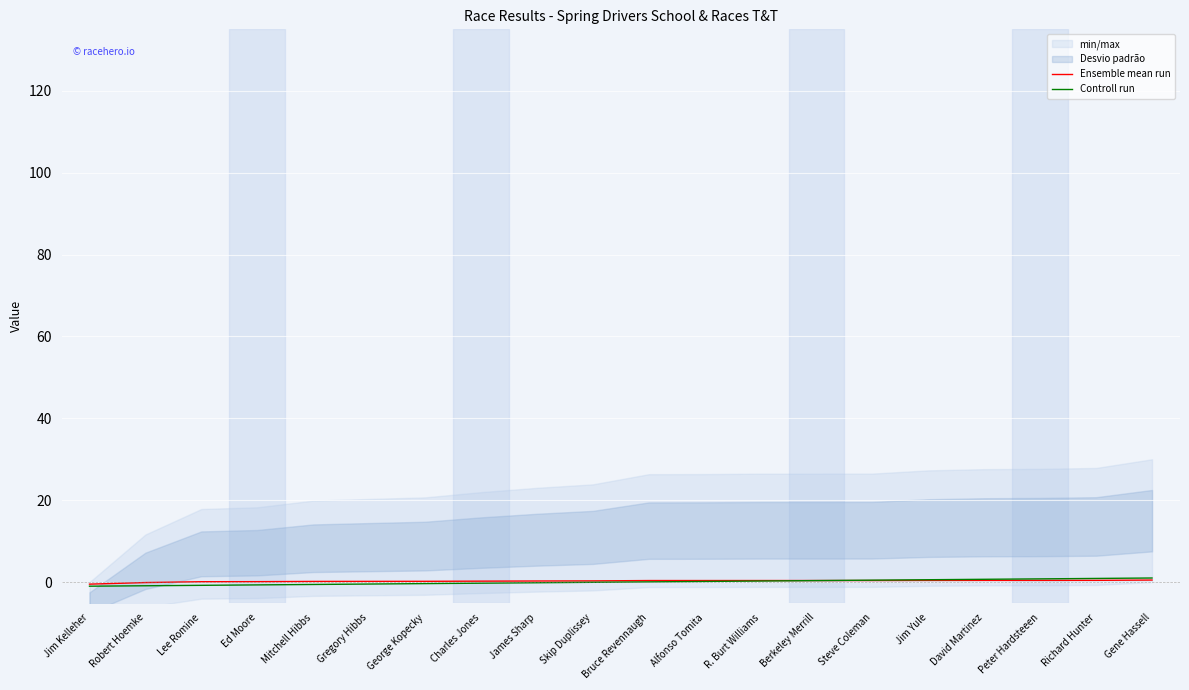

Reading left to right, extract all data points from this chart.

Ensemble mean run: Jim Kelleher=-0.5	Robert Hoemke=-0.1	Lee Romine=0.1	Ed Moore=0.1	Mitchell Hibbs=0.2	Gregory Hibbs=0.2	George Kopecky=0.2	Charles Jones=0.2	James Sharp=0.3	Skip Duplissey=0.3	Bruce Revennaugh=0.4	Alfonso Tomita=0.4	R. Burt Williams=0.4	Berkeley Merrill=0.4	Steve Coleman=0.4	Jim Yule=0.4	David Martinez=0.4	Peter Hardsteeen=0.4	Richard Hunter=0.4	Gene Hassell=0.5
Controll run: Jim Kelleher=-1.0	Robert Hoemke=-0.9	Lee Romine=-0.8	Ed Moore=-0.7	Mitchell Hibbs=-0.6	Gregory Hibbs=-0.5	George Kopecky=-0.4	Charles Jones=-0.3	James Sharp=-0.2	Skip Duplissey=-0.1	Bruce Revennaugh=0.1	Alfonso Tomita=0.2	R. Burt Williams=0.3	Berkeley Merrill=0.4	Steve Coleman=0.5	Jim Yule=0.6	David Martinez=0.7	Peter Hardsteeen=0.8	Richard Hunter=0.9	Gene Hassell=1.0